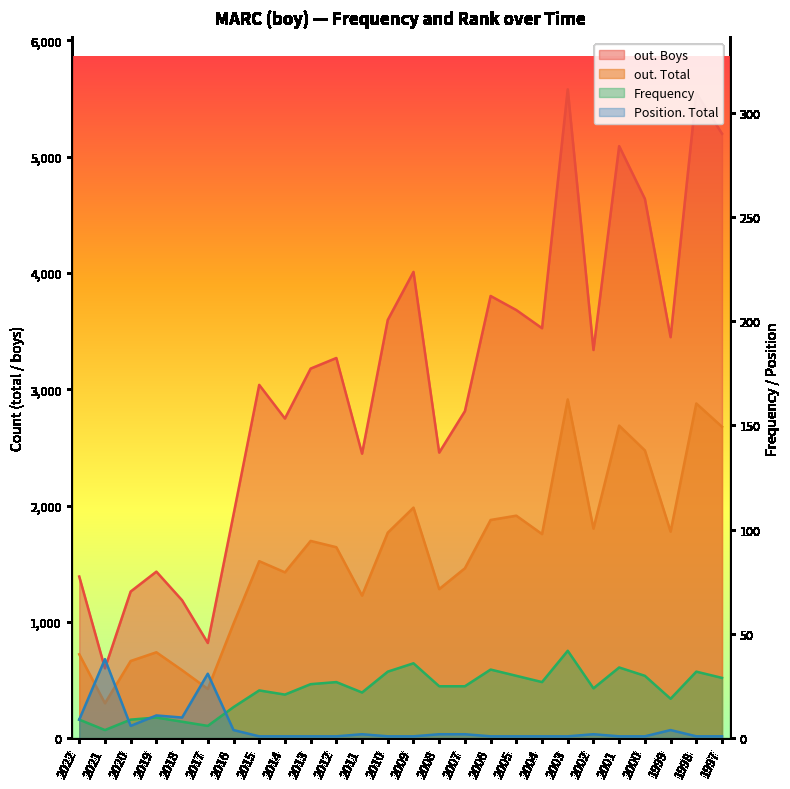

How many values in the out. Total series exceed 1697?

12